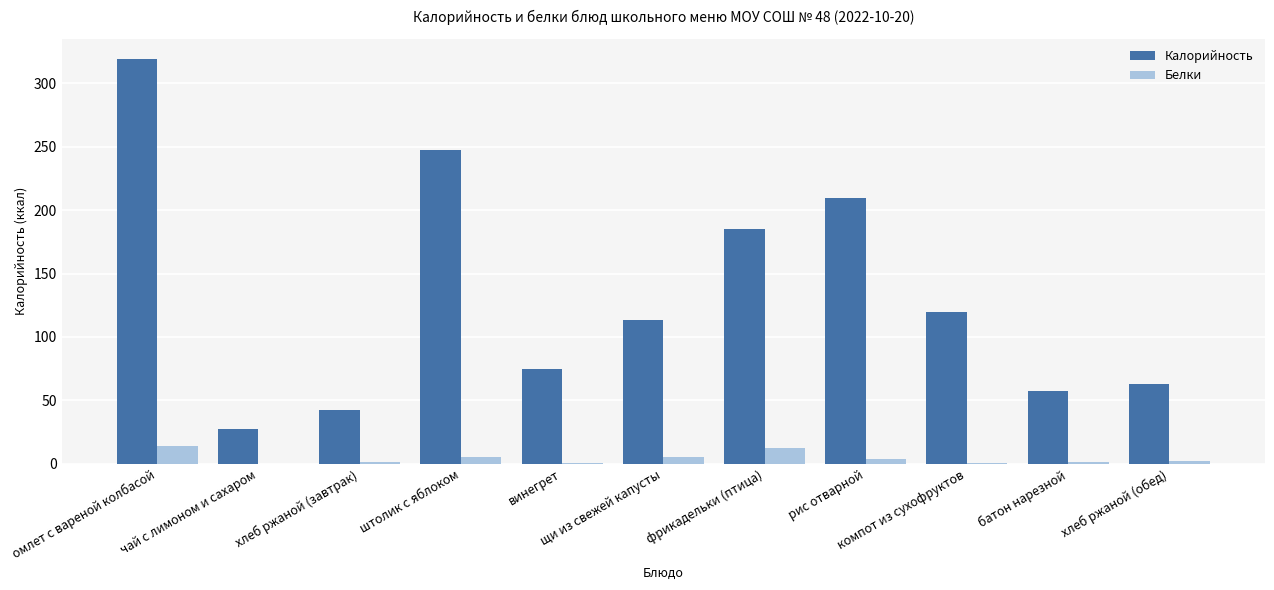

What is the maximum value for Белки?

14.0